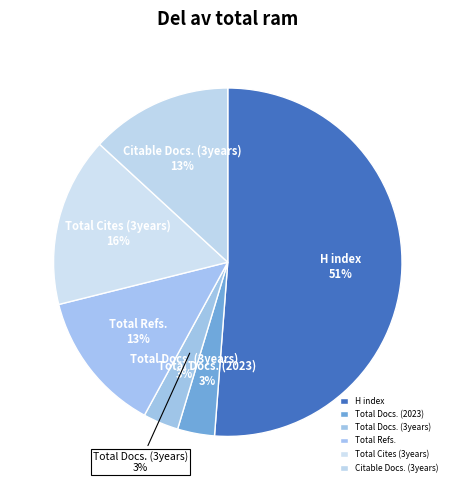

Rank the categories by value from highest to lowest.

H index, Total Cites (3years), Total Refs., Citable Docs. (3years), Total Docs. (2023), Total Docs. (3years)